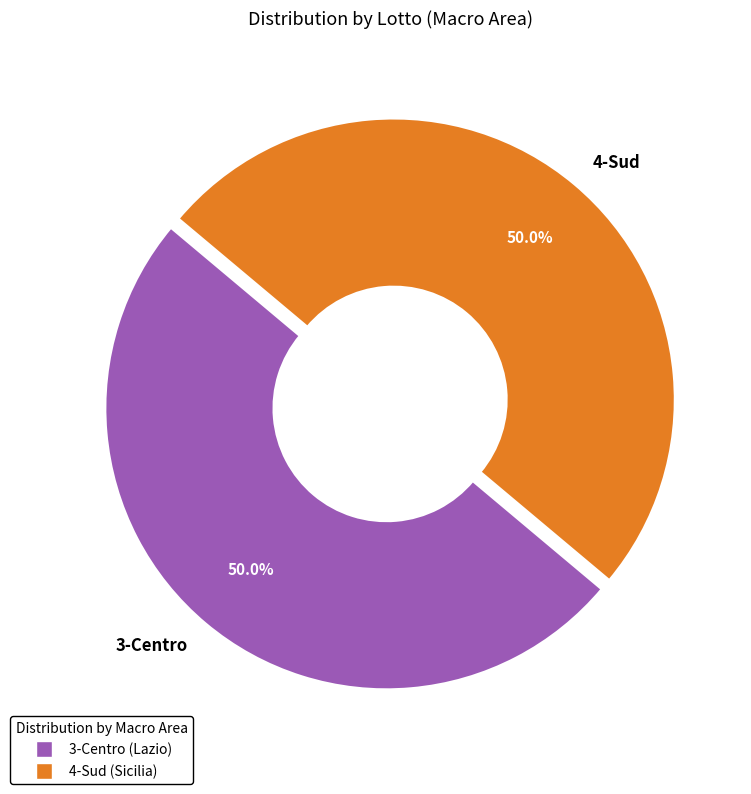

Is it true that 3-Centro is 41% of the pie?

False